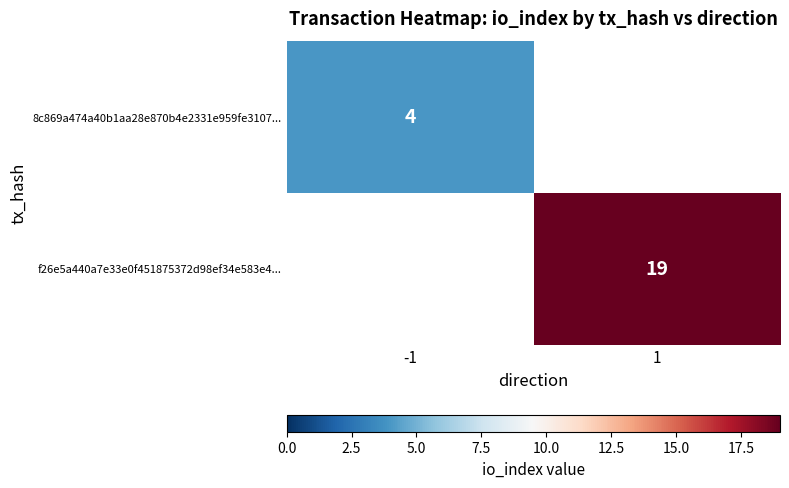

Is the value of 8c869a474a40b1aa28e870b4e2331e959fe3107... at -1 greater than the value of f26e5a440a7e33e0f451875372d98ef34e583e4... at 1?

No